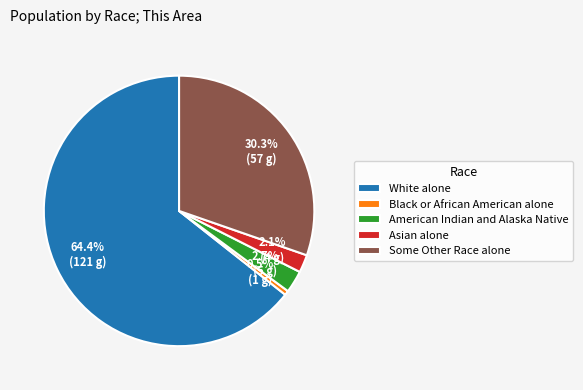

Is there a majority slice in this chart?

Yes